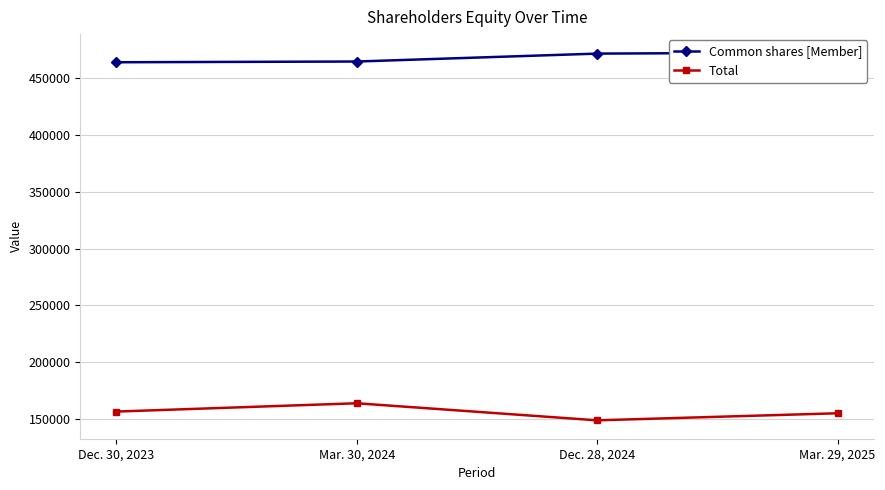

Rank the categories by Total value from lowest to highest.

Dec. 28, 2024, Mar. 29, 2025, Dec. 30, 2023, Mar. 30, 2024